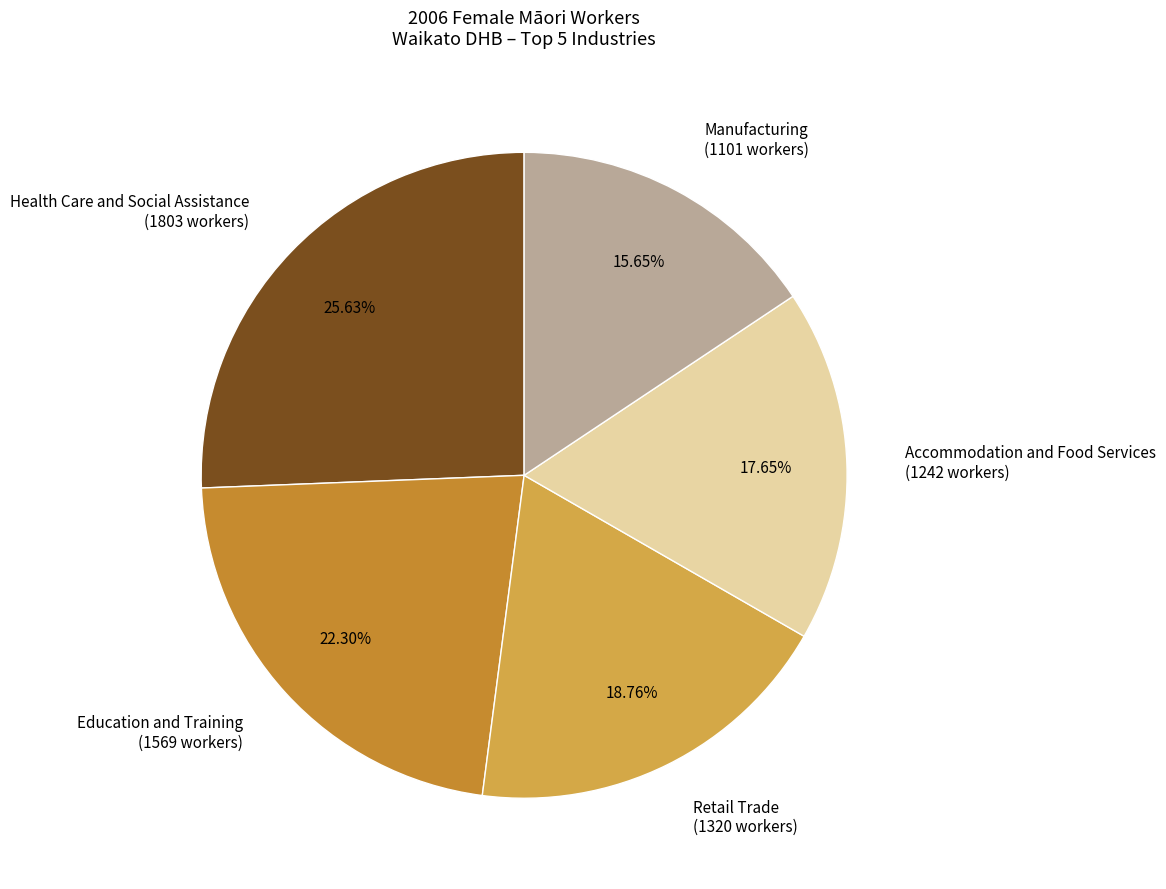

Between Retail Trade and Manufacturing, which is larger?

Retail Trade